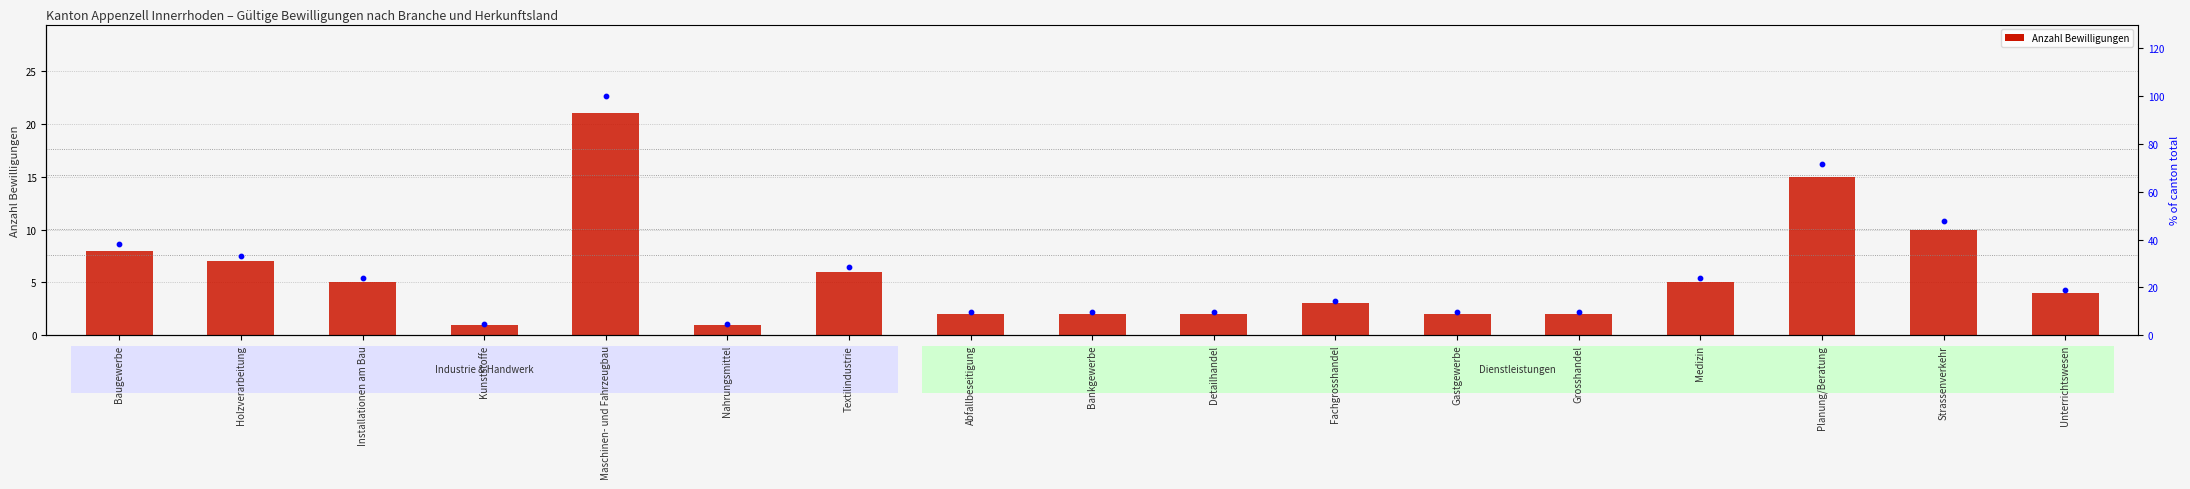

What is the total value across all series at Baugewerbe?

46.1